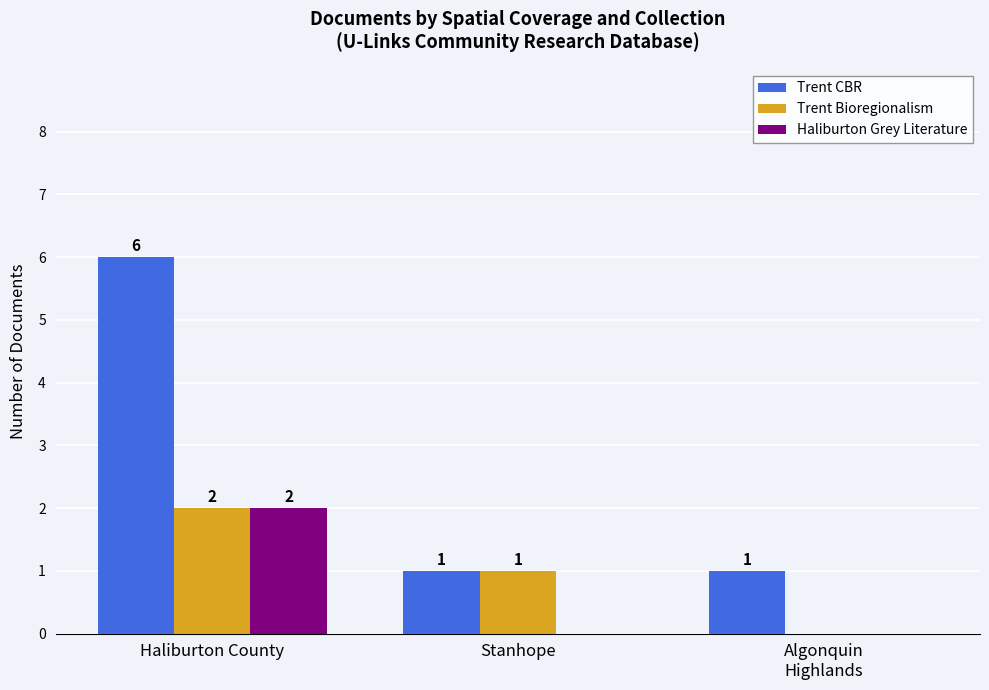

How many groups of bars are there?

3